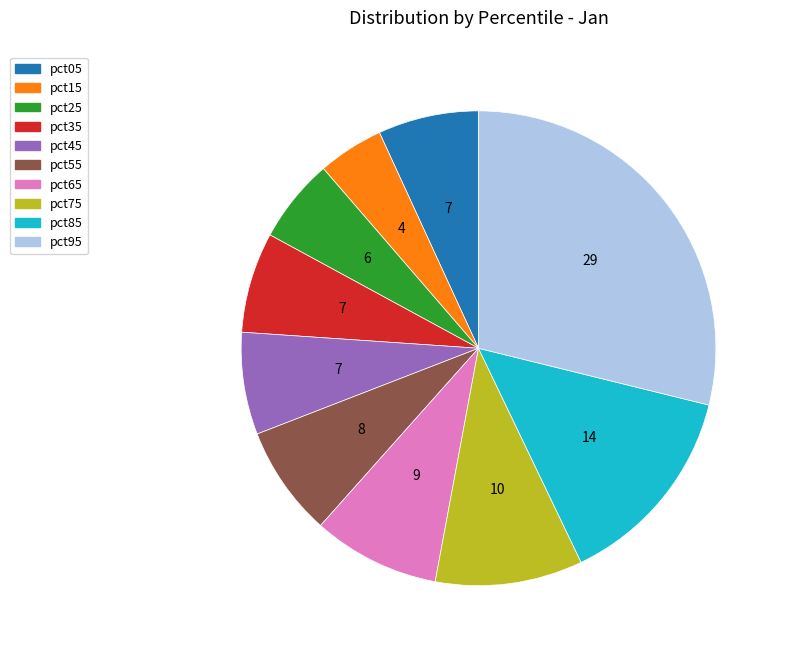

The pct95 slice represents 29% of the pie. True or false?

True